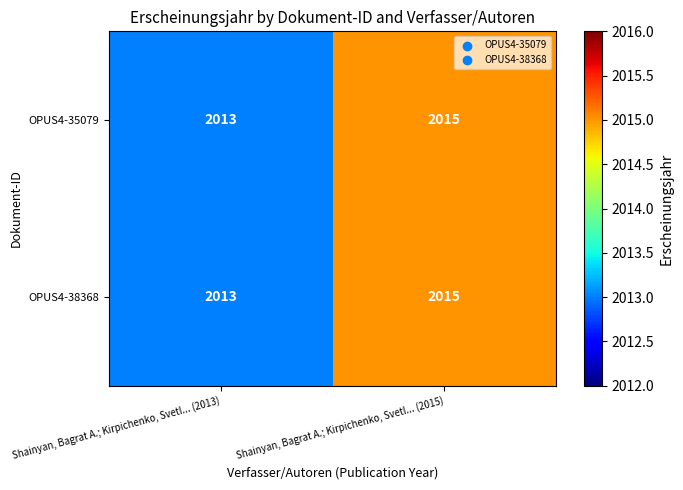

Reading left to right, list all the values displayed in this chart.

OPUS4-35079: 2013	2015
OPUS4-38368: 2013	2015